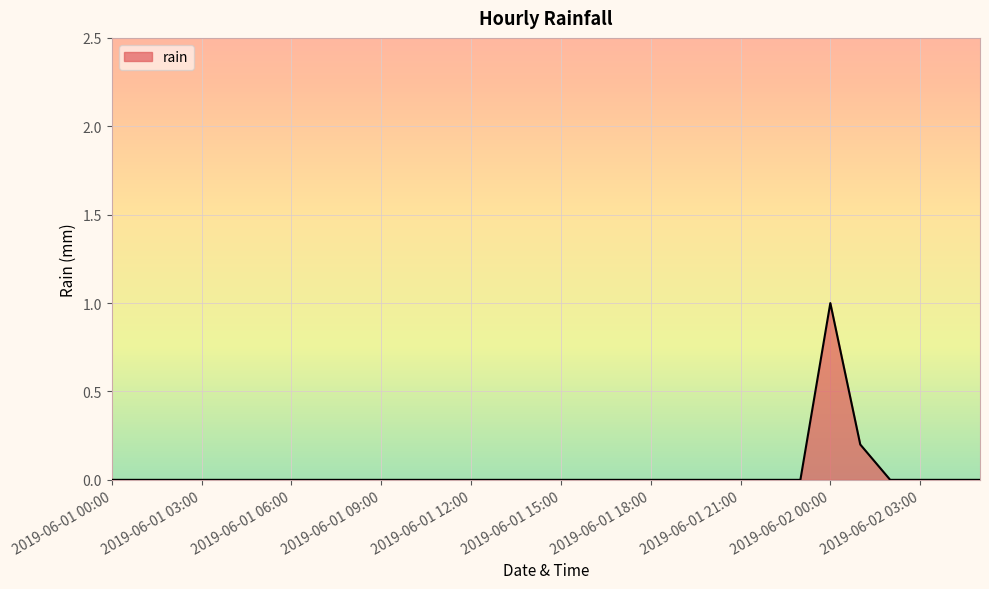

What is the greatest value displayed?

1.0